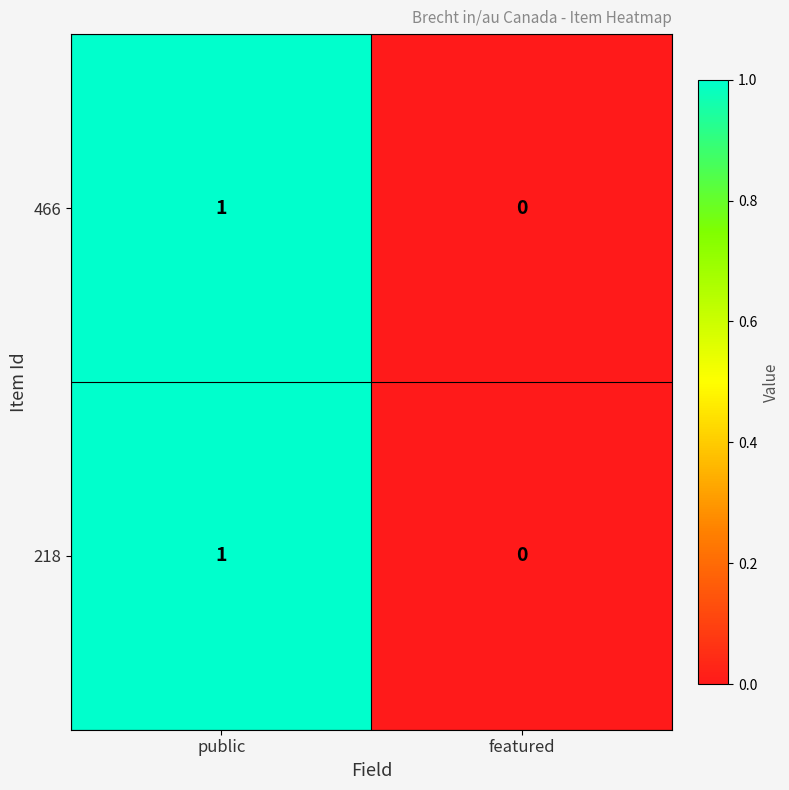

How many positive values does the 218 series have?

1